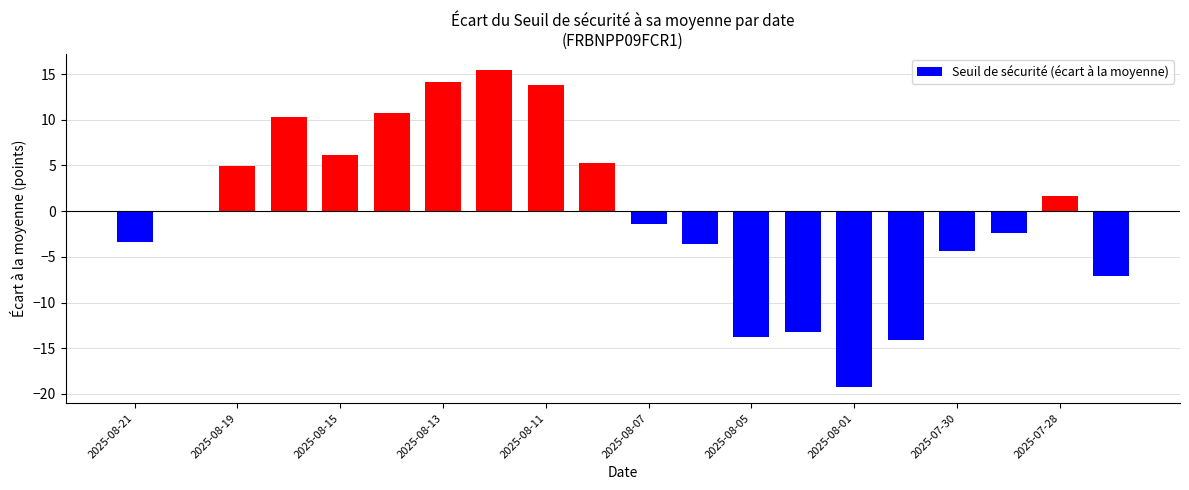

What is the maximum value shown in the chart?

15.5